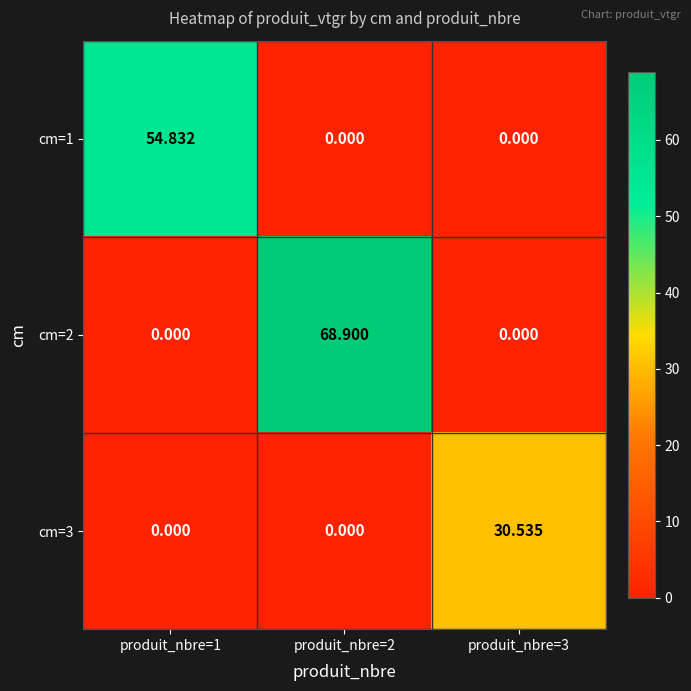

What is the difference between the highest and lowest values at produit_nbre=2?

68.9